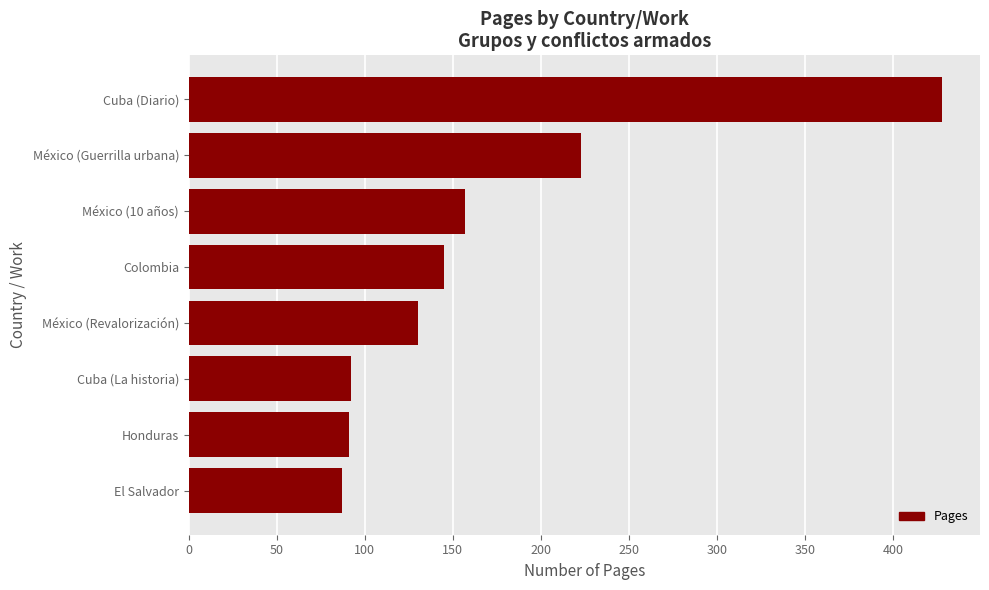

What is the maximum value shown in the chart?

428